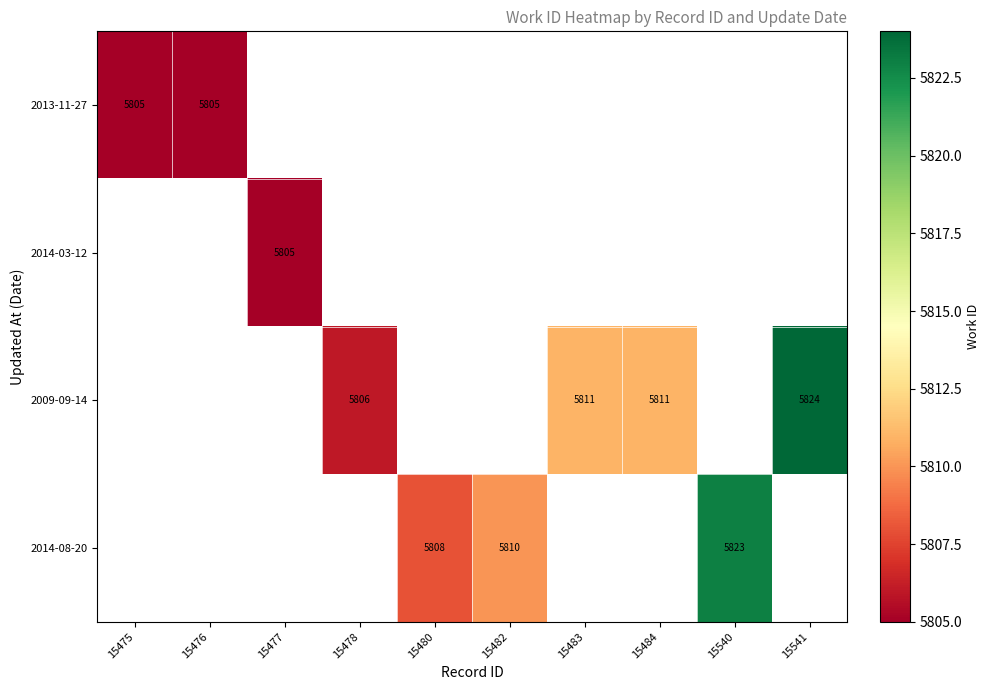

Is it true that 2009-09-14 equals 3094 at 15541?

False